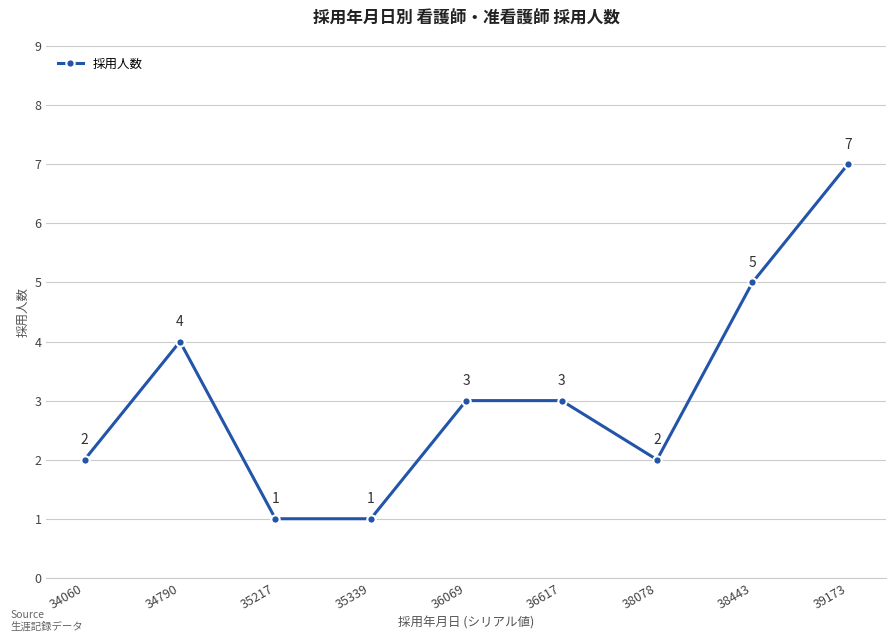

How many values are between 2 and 4?

5